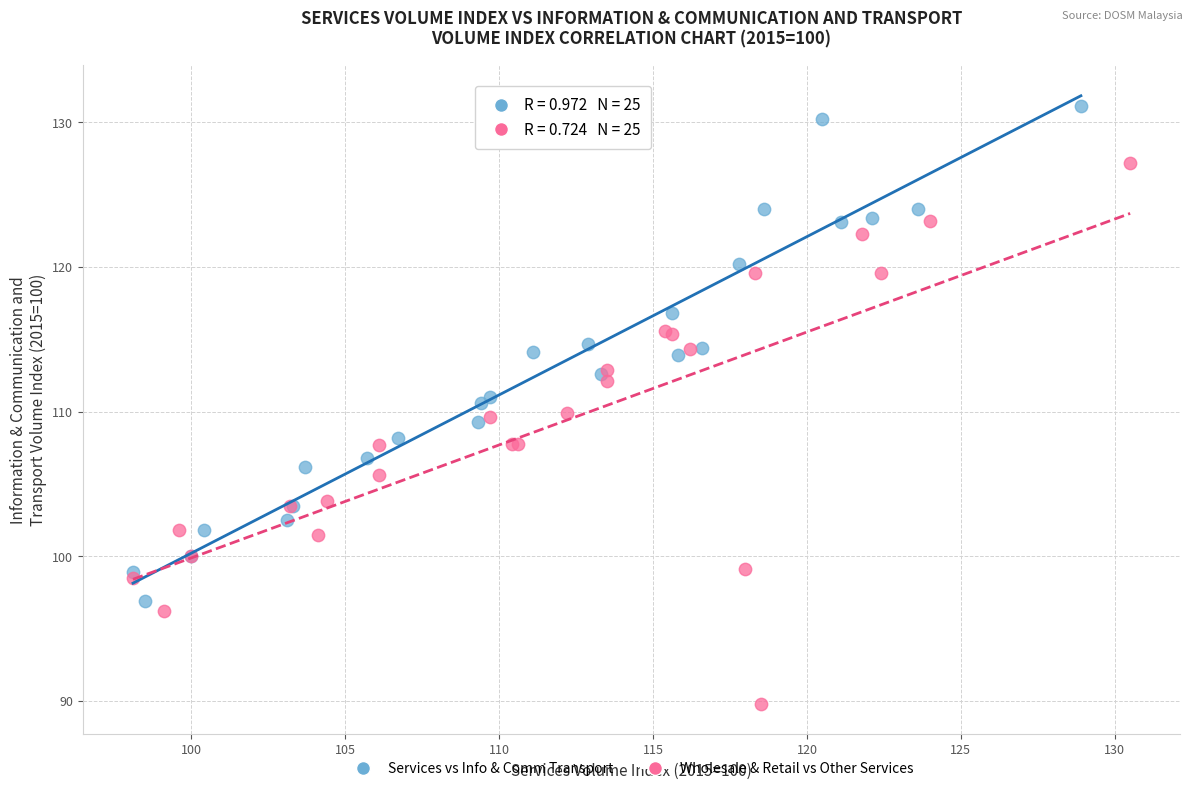

Which series has the largest Y range (max minus min)?

Wholesale & Retail vs Other Services